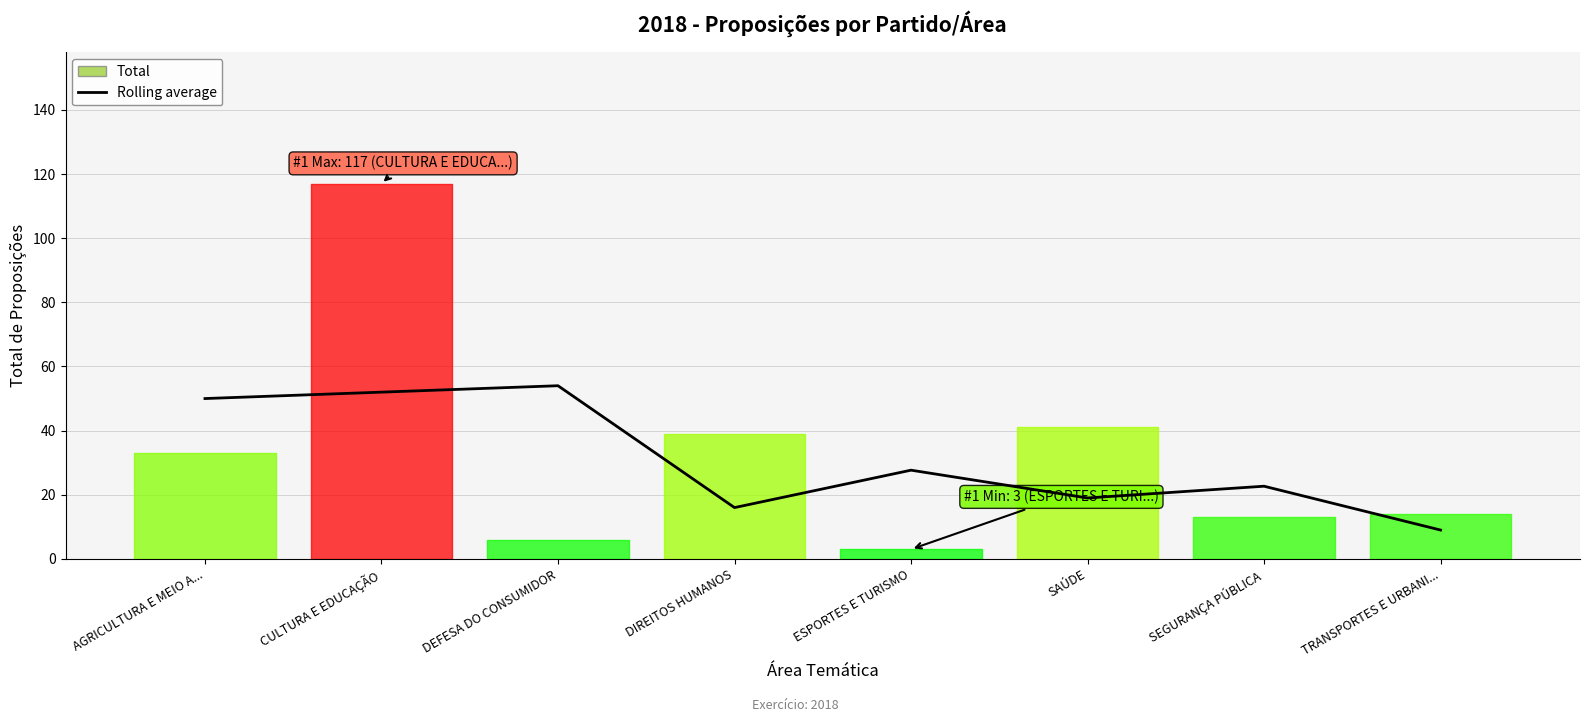

True or false: the data shows 9.0 at TRANSPORTES E URBANI....

True